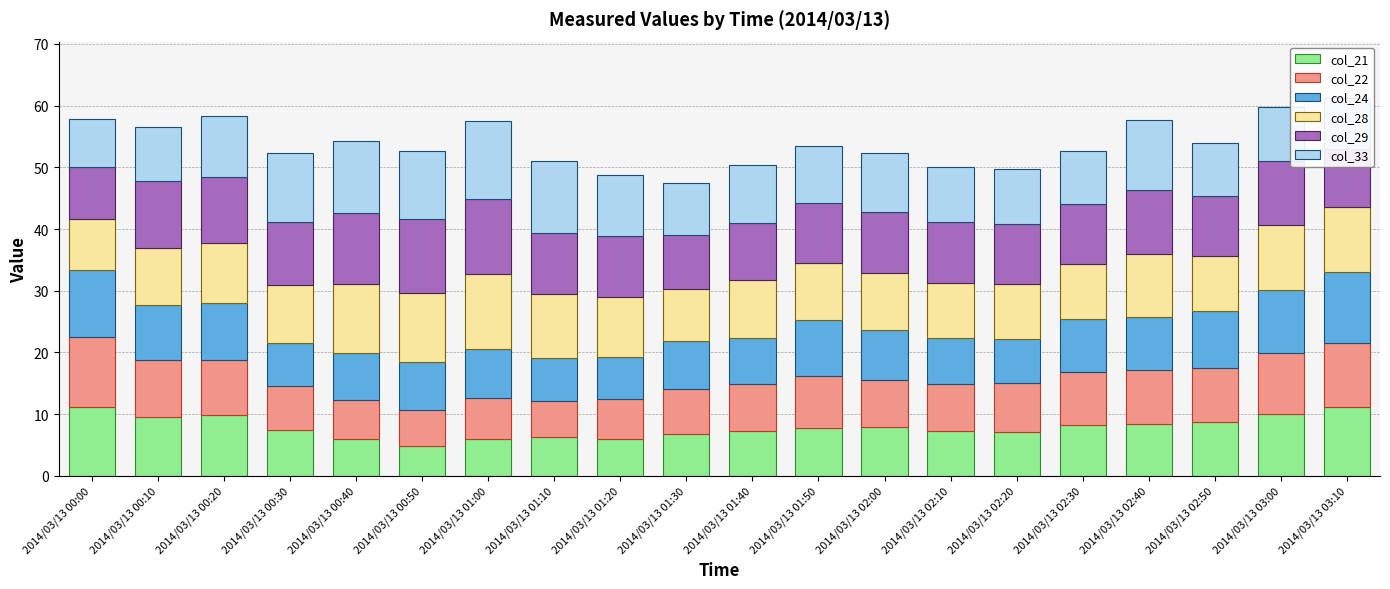

What is the sum of all col_21 values?

157.4